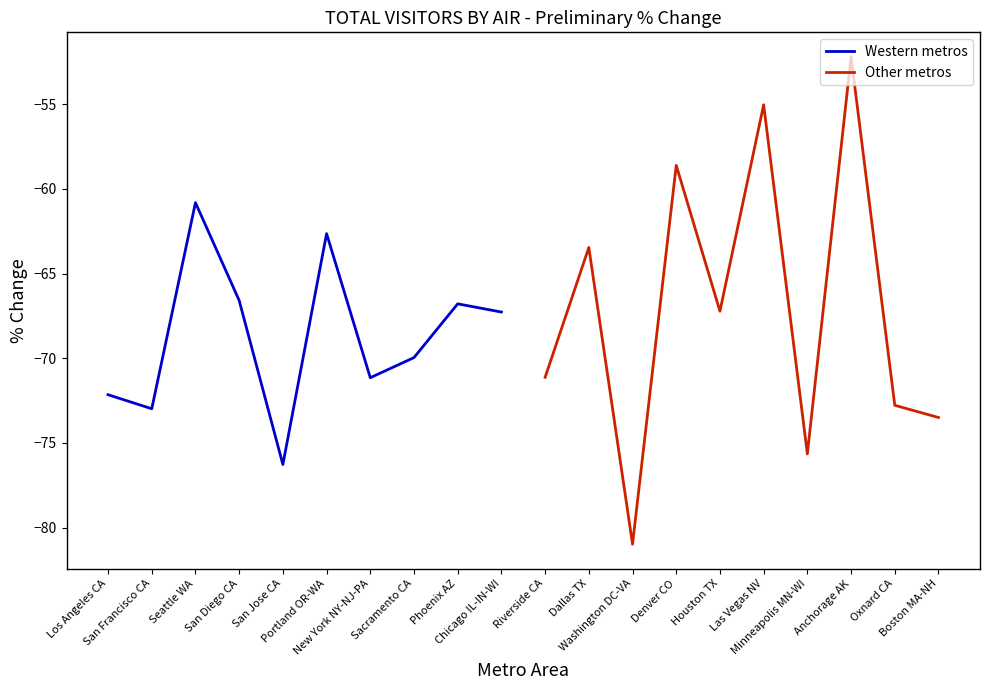

How many series are shown in this chart?

2